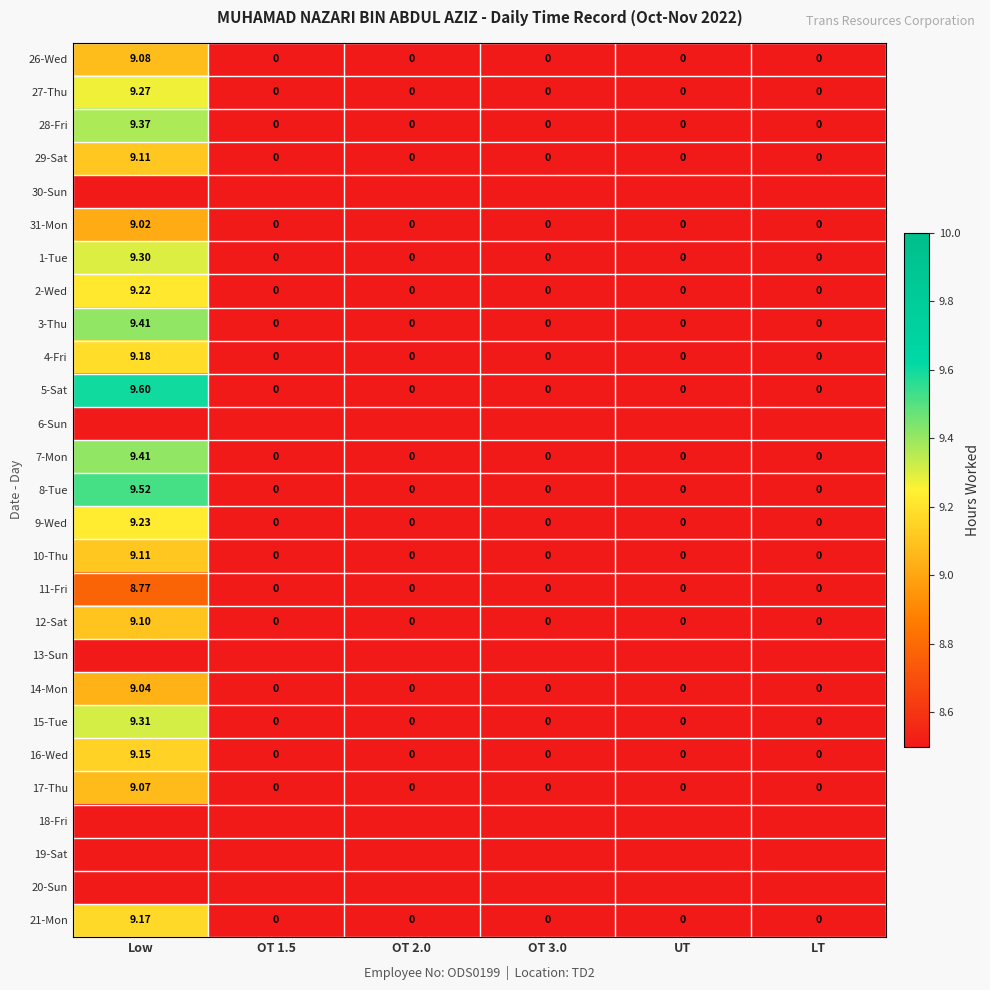

How many positive values does the 5-Sat series have?

1